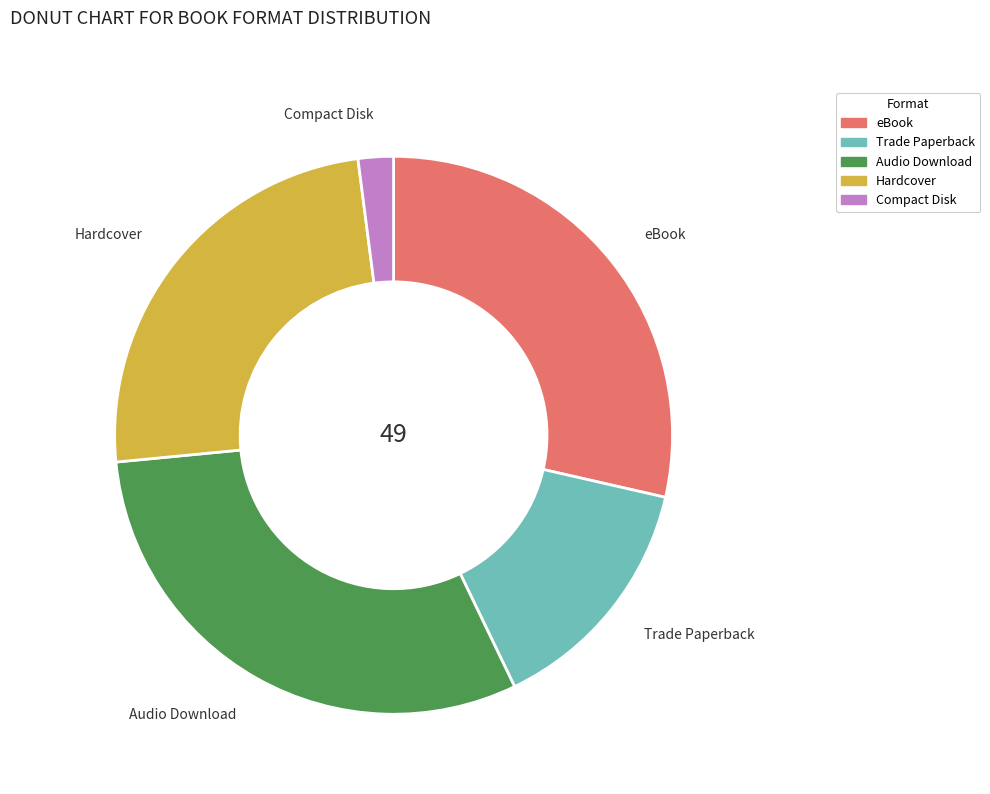

What is the smallest slice in the pie chart?

Compact Disk